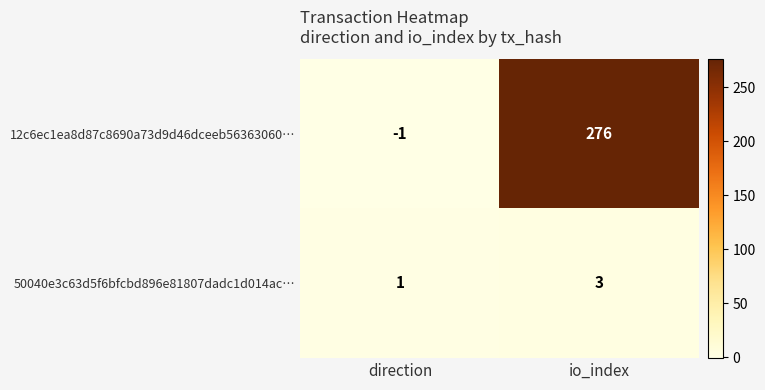

Reading left to right, list all the values displayed in this chart.

12c6ec1ea8d87c8690a73d9d46dceeb56363060…: direction=-1	io_index=276
50040e3c63d5f6bfcbd896e81807dadc1d014ac…: direction=1	io_index=3